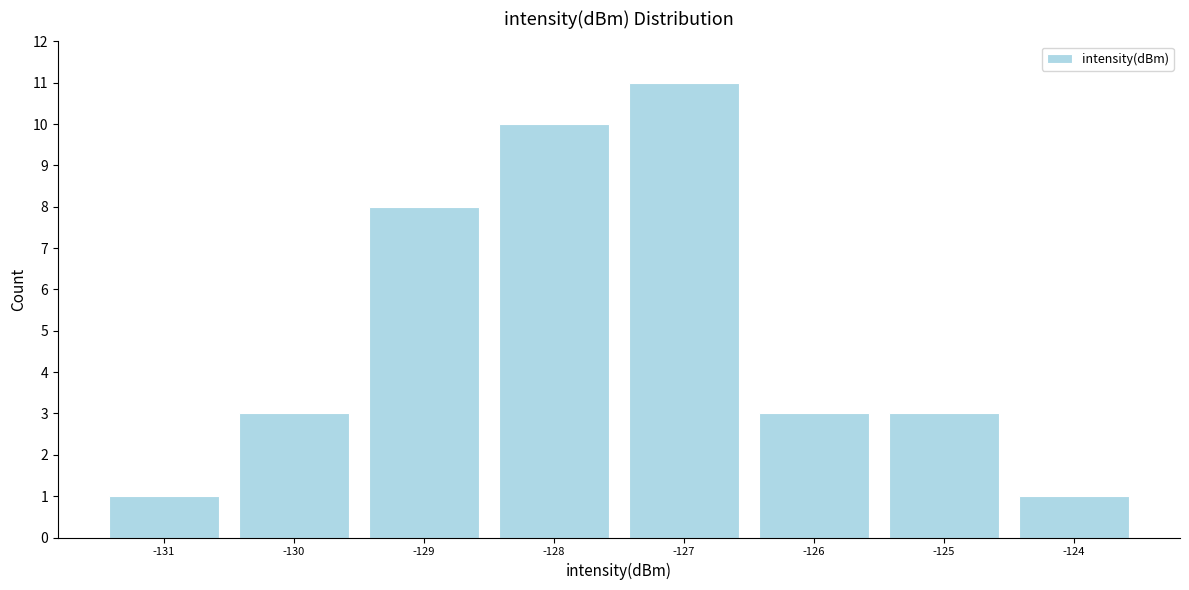

Reading left to right, transcribe this chart: for each bar, give the range it covers on the x-axis and its height. The values are not printed on the chart, so give them approximately, as read against the axis.

-131.5 to -130.5: 1
-130.5 to -129.5: 3
-129.5 to -128.5: 8
-128.5 to -127.5: 10
-127.5 to -126.5: 11
-126.5 to -125.5: 3
-125.5 to -124.5: 3
-124.5 to -123.5: 1